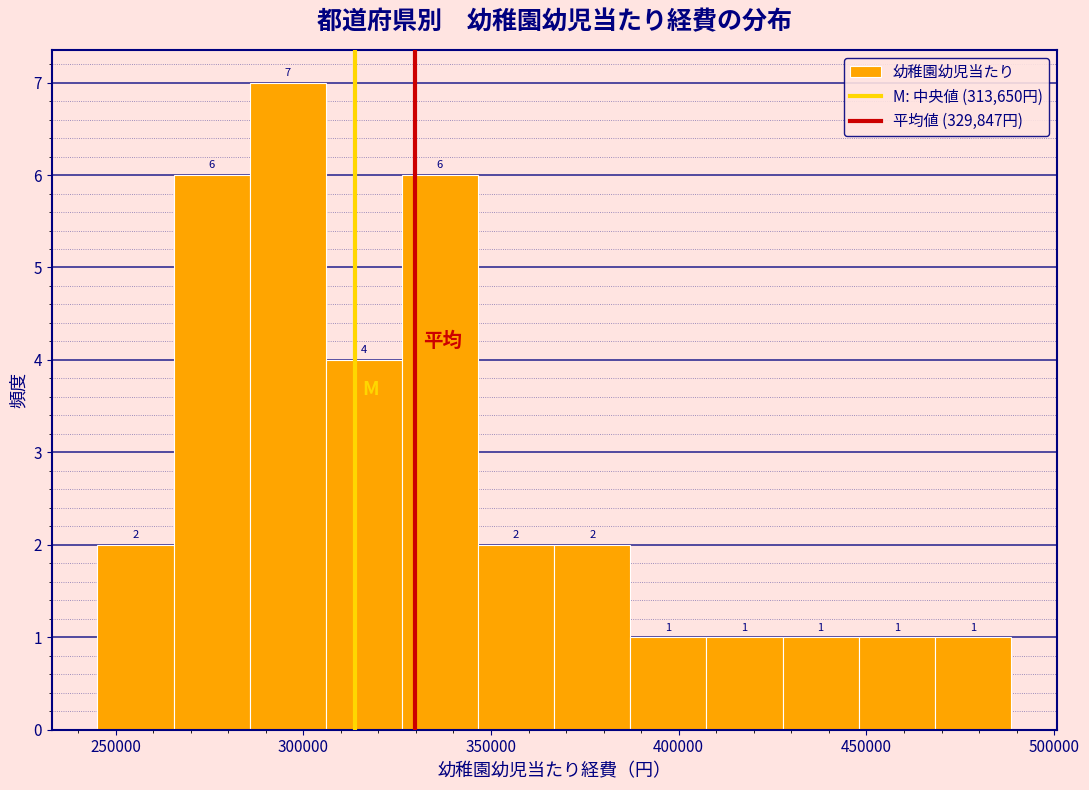

Over which range of the x-axis is the bar tallest?

285000 to 305000